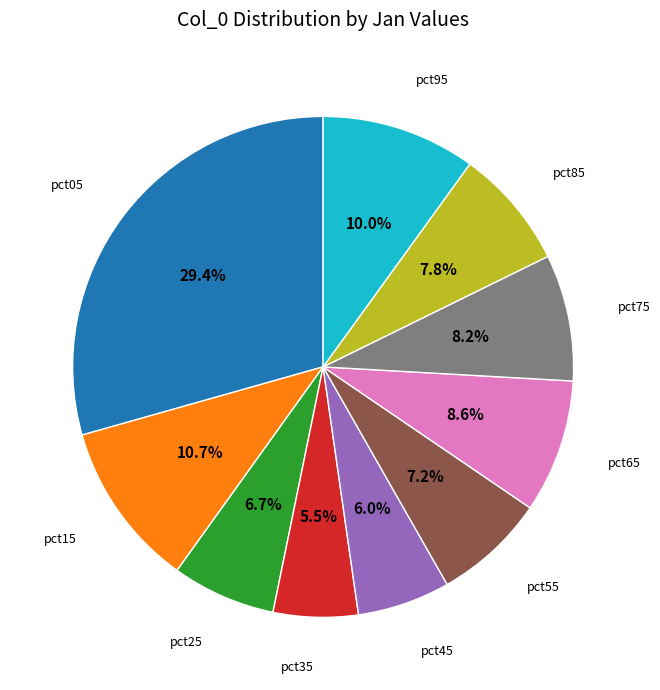

Is there any slice that represents more than half of the pie?

No